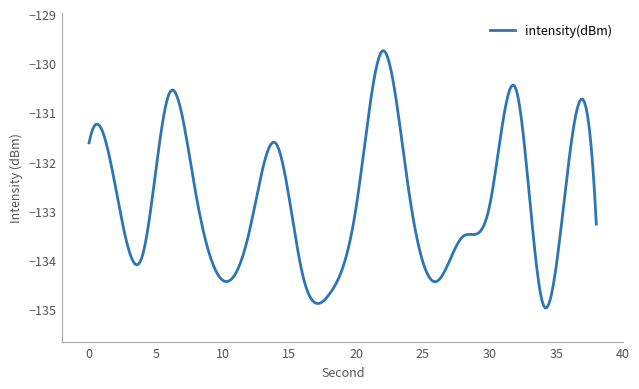

What is the minimum value shown in the chart?

-135.0